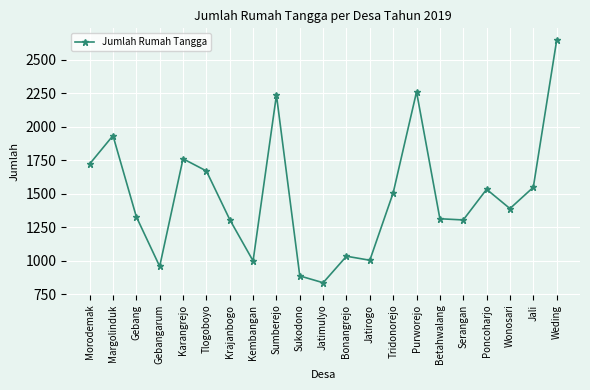

What is the change in value from Morodemak to Bonangrejo?

-689